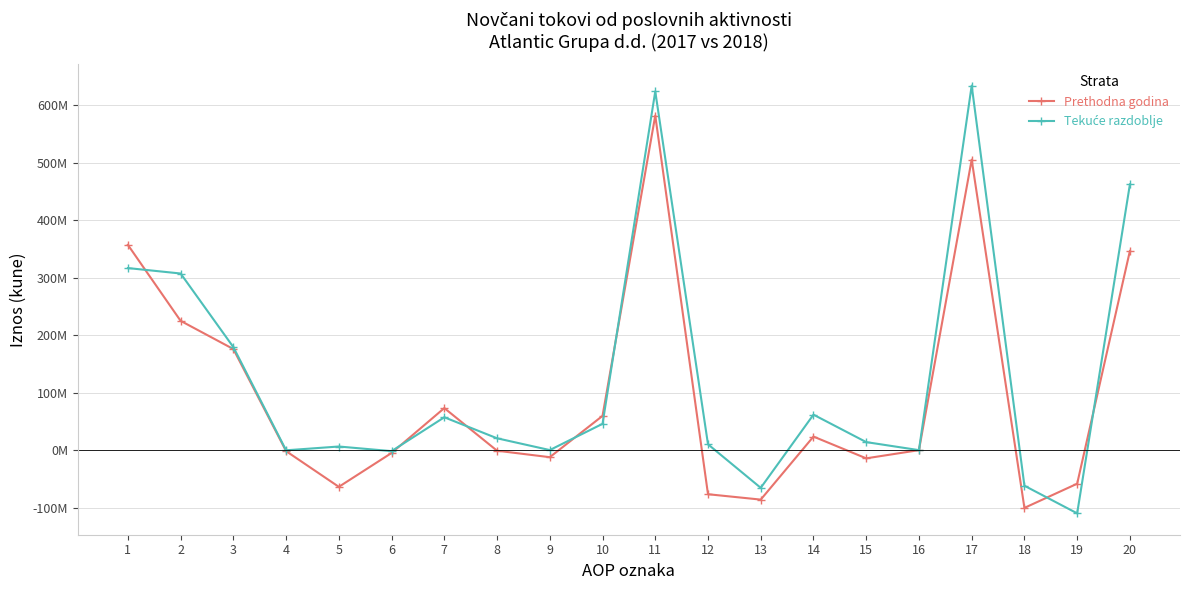

Does the chart have visible grid lines?

Yes